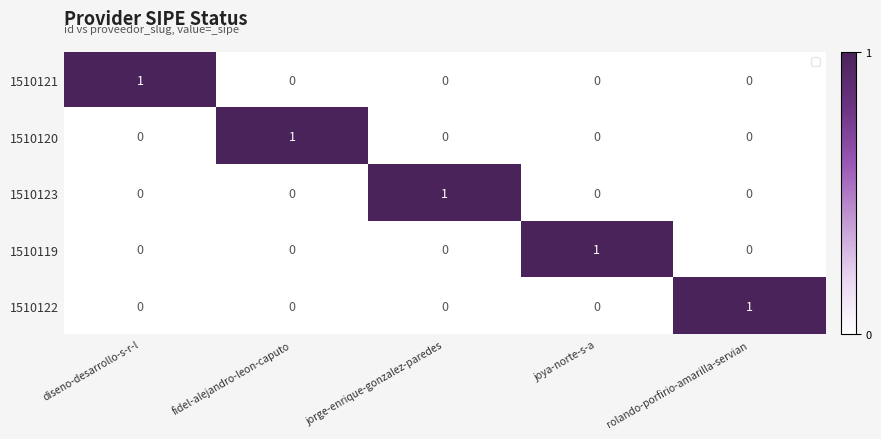

What is the difference between the highest and lowest values at rolando-porfirio-amarilla-servian?

1